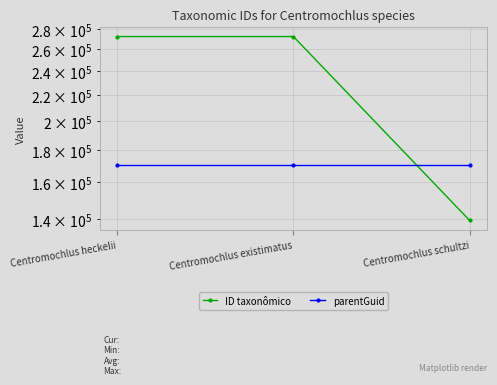

True or false: ID taxonômico has a value of 272341 at Centromochlus heckelii.

True